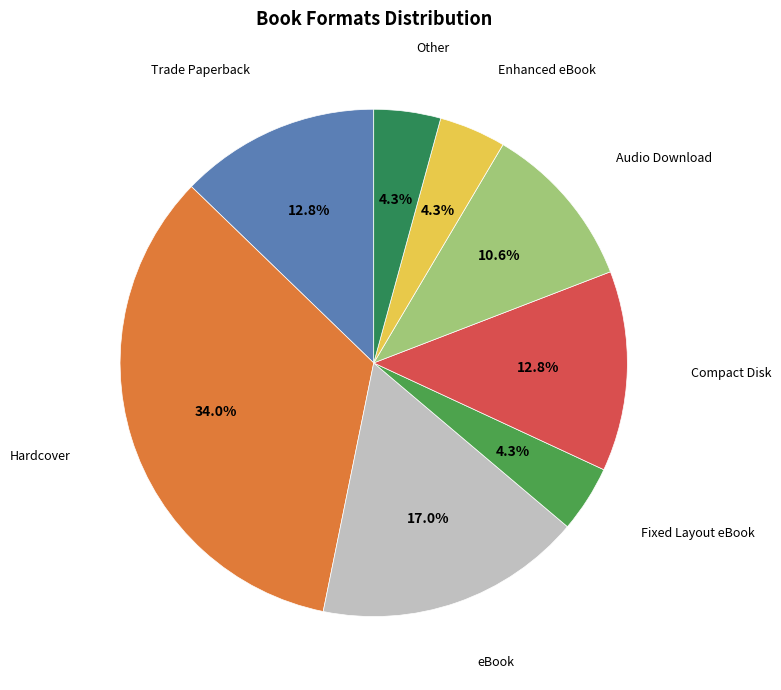

Is there a majority slice in this chart?

No